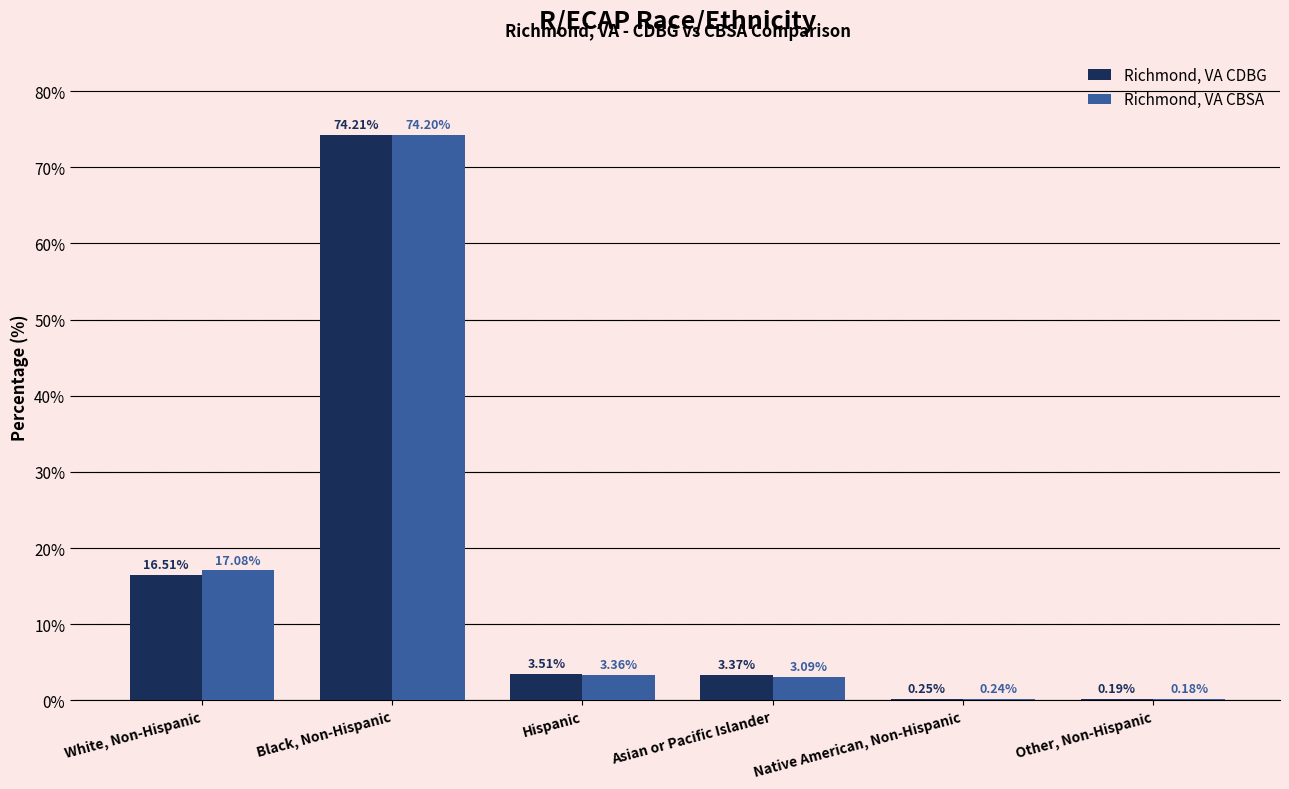

Which category has the highest value in the Richmond, VA CBSA series?

Black, Non-Hispanic